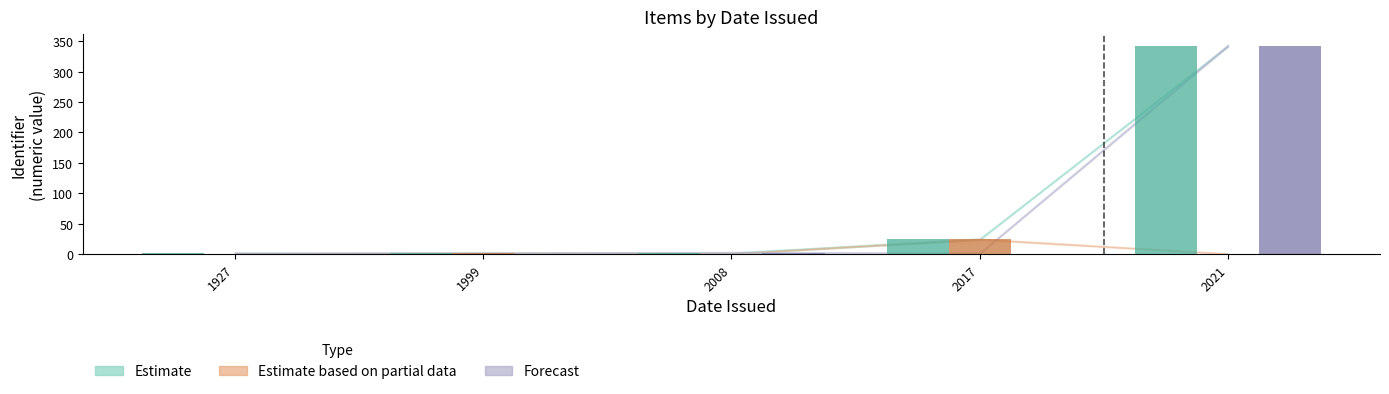

What value does the Forecast series have at 2008?

1